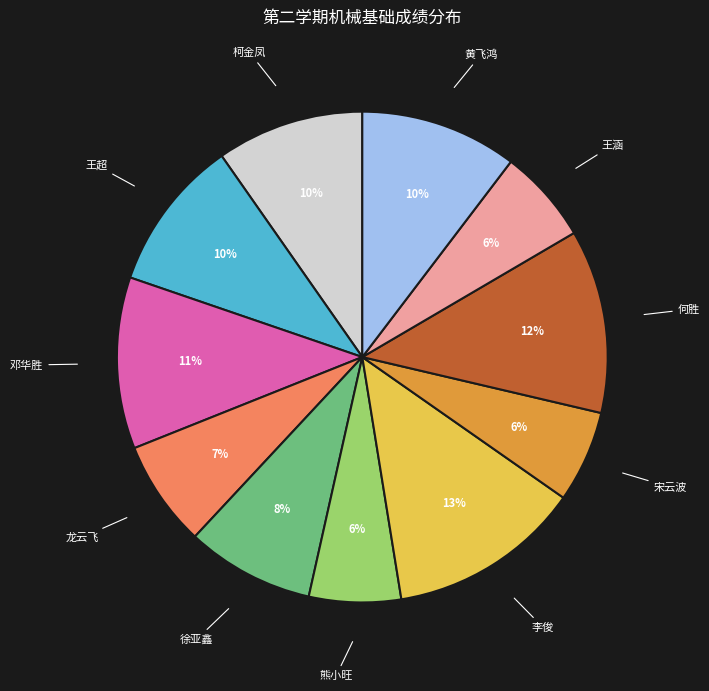

Which slice is the largest?

李俊